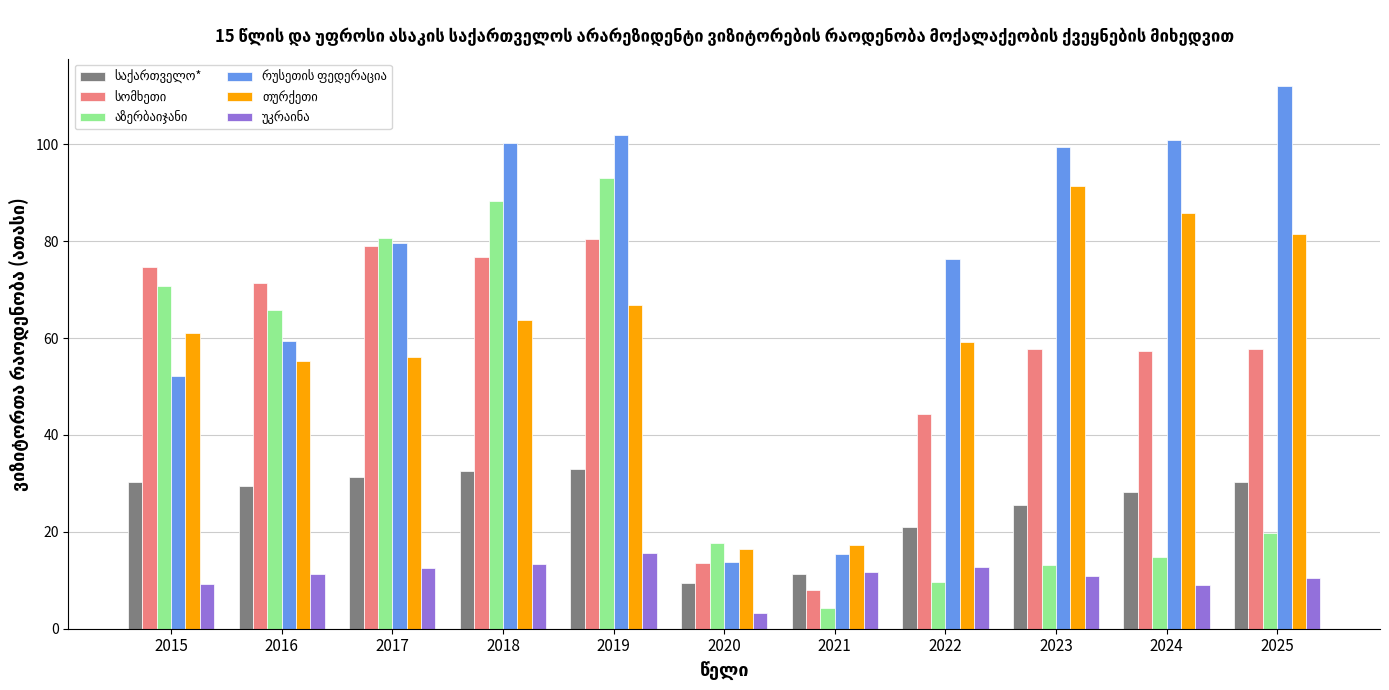

What is the spread (max minus min) of values at 2020?

14.5